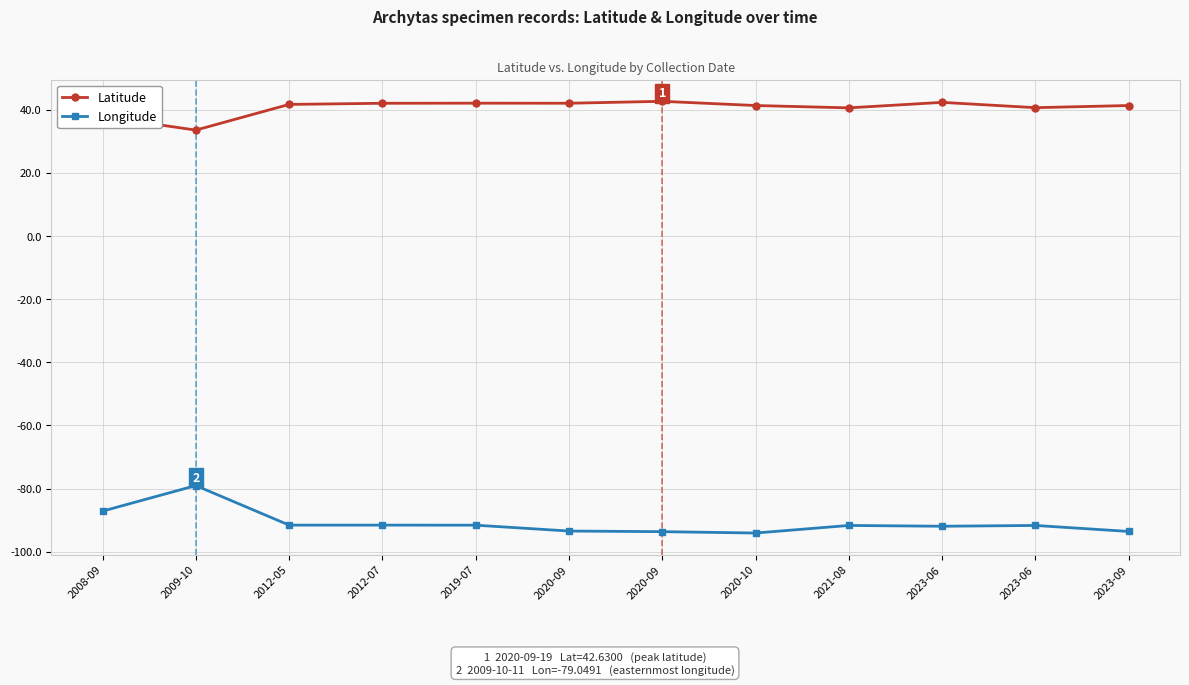

True or false: Longitude and Latitude cross at least once.

False